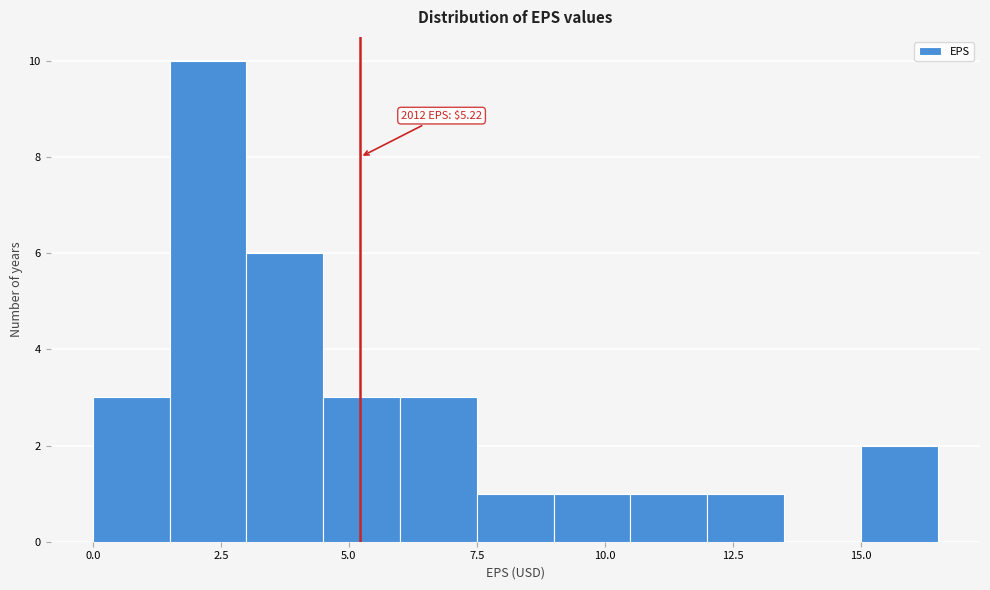

Read against the x-axis, roughly where is the centre of the tallest bar?

2.5